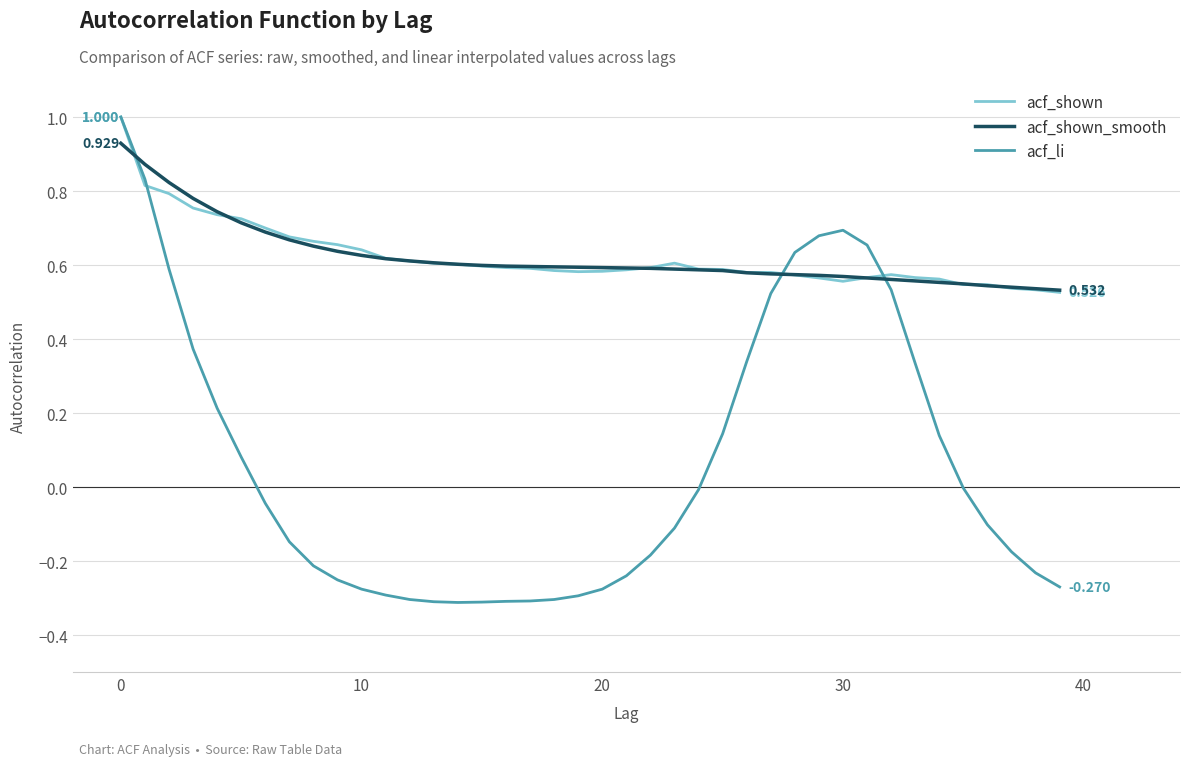

Which series has the largest range (max minus min)?

acf_li